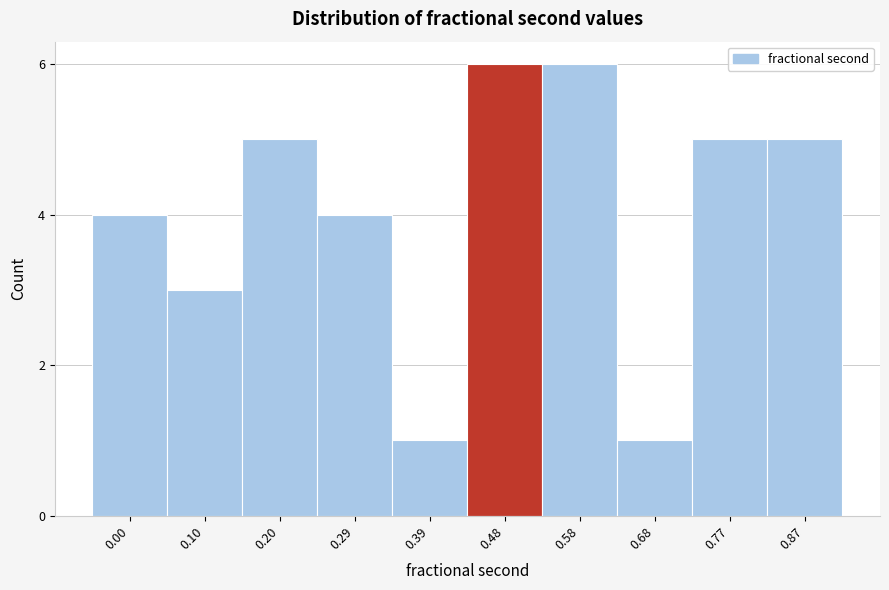

Reading left to right, what are all the values shown in this chart?

4	3	5	4	1	6	6	1	5	5